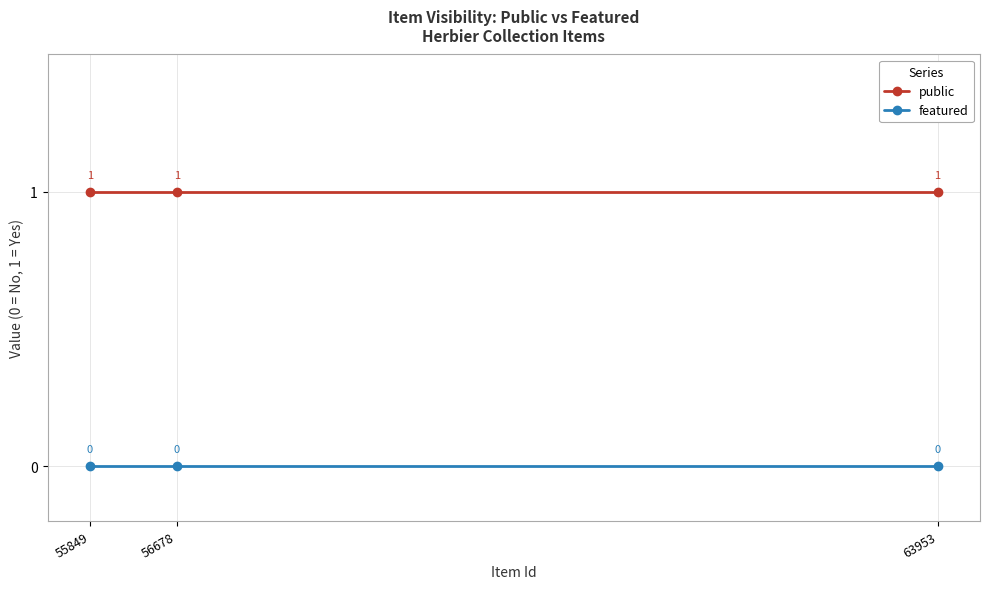

Rank the series by their maximum value, from highest to lowest.

public, featured